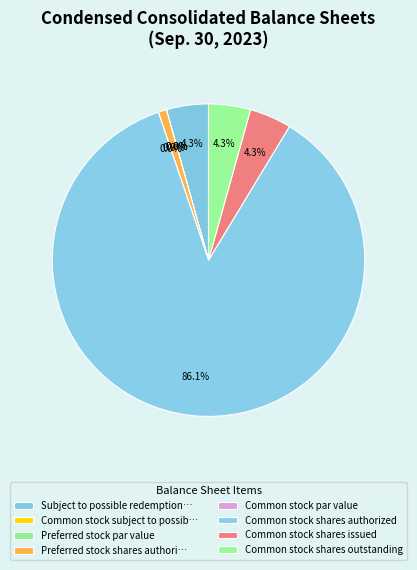

Do Common stock subject to possible redemption and Common stock shares issued together represent more than half of the pie?

No